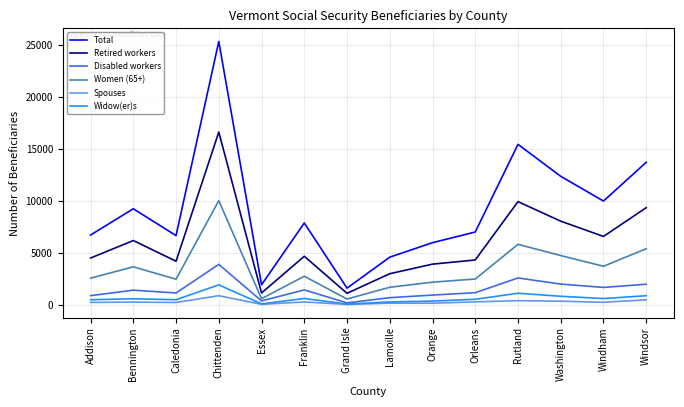

True or false: Spouses has a value of 435 at Rutland.

True